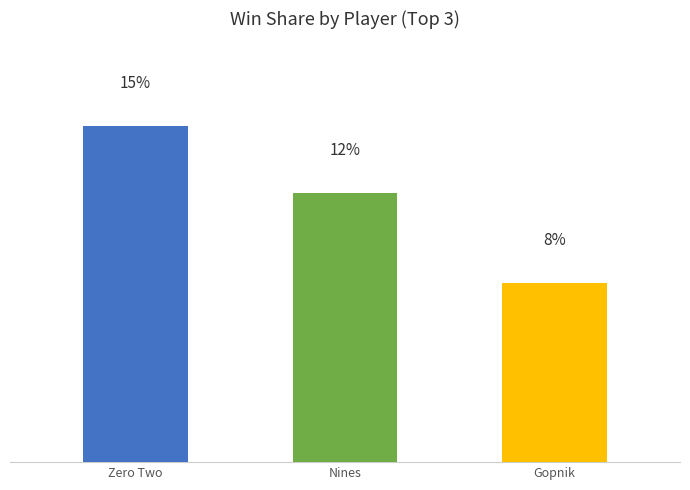

At which category does the chart reach its peak across all series?

Zero Two